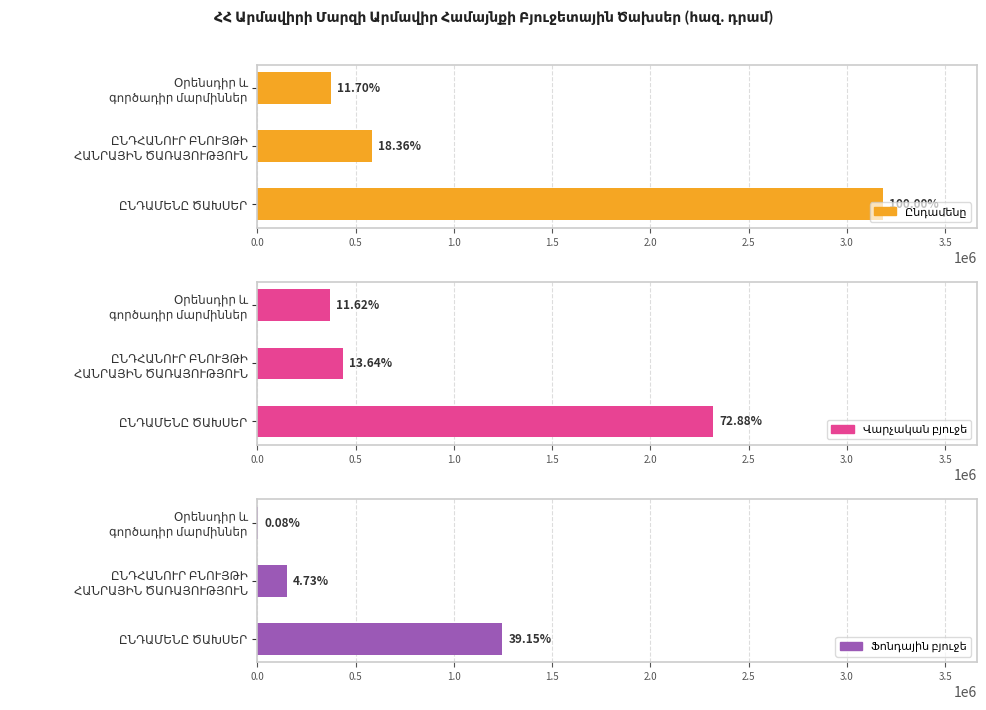

What is the sum of all Վարչական բյուջե values?

3123830.2